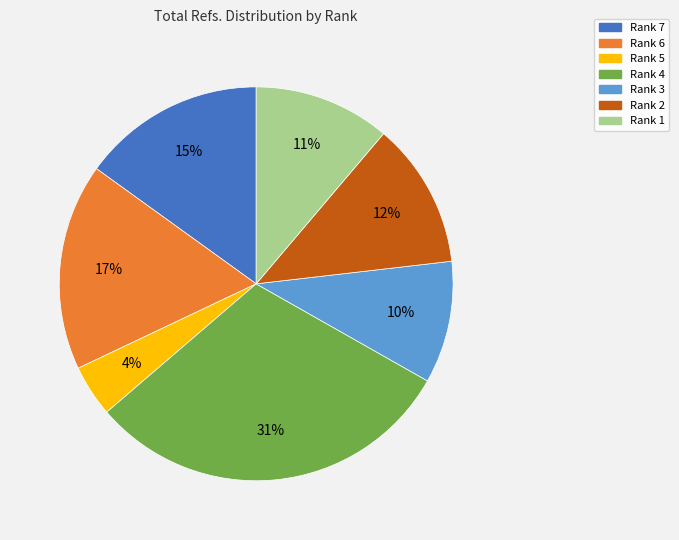

How many slices are in this pie chart?

7